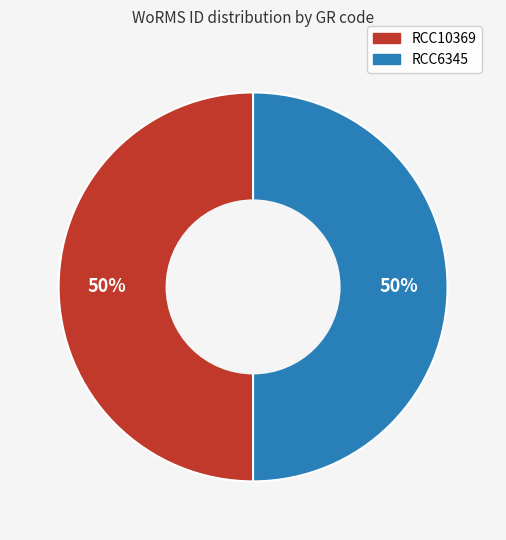

How many slices are in this pie chart?

2